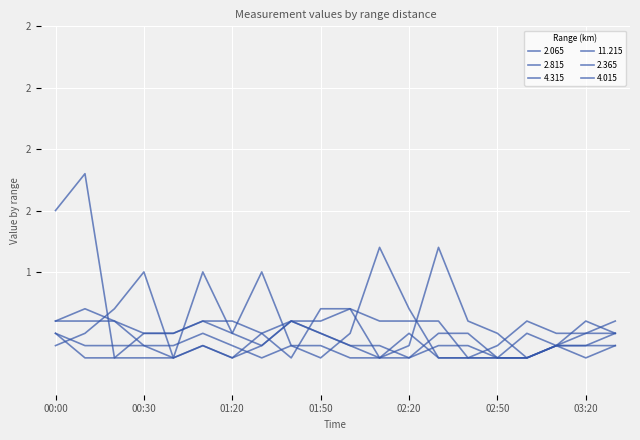

What is the sum of all 4.015 values?

8.6